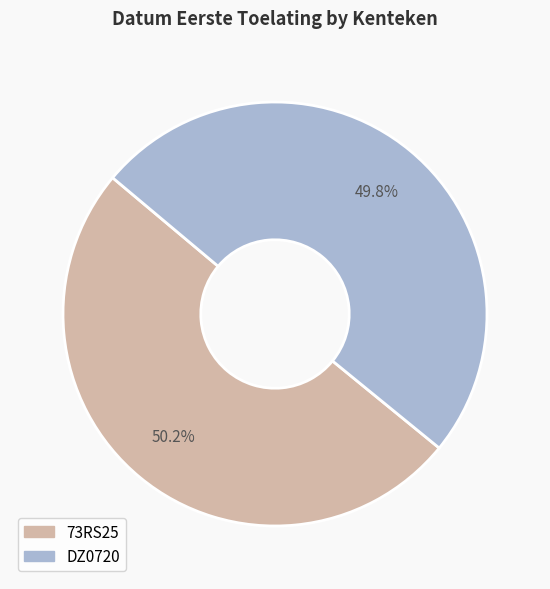

What is the ratio of the value at 73RS25 to the value at DZ0720?

1.0